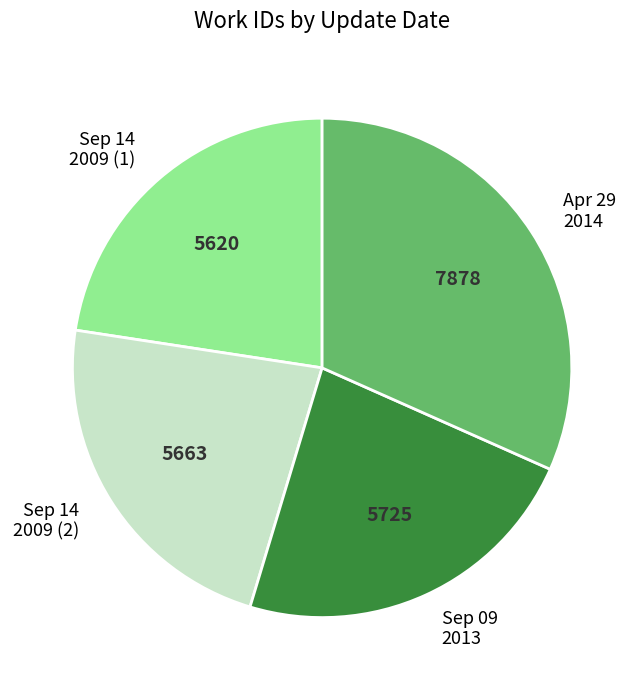

True or false: Sep 14 2009 (2) accounts for 37% of the total.

False